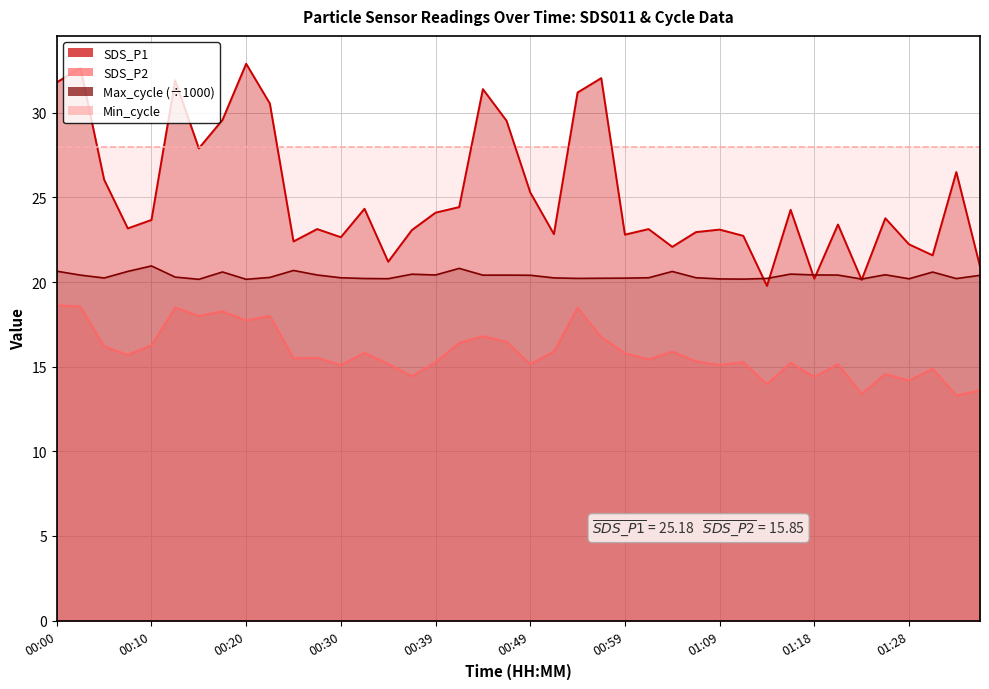

True or false: Max_cycle and SDS_P2 intersect in this chart.

False